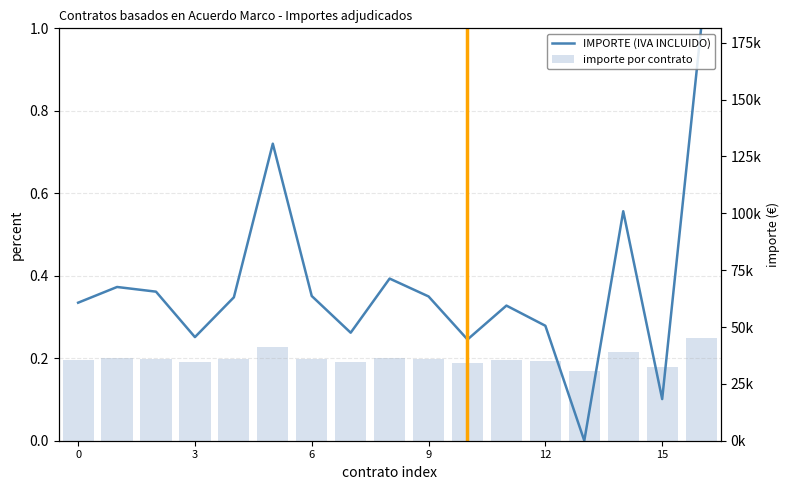

What is the difference between the maximum and minimum values in the IMPORTE (IVA INCLUIDO) series?

1.0